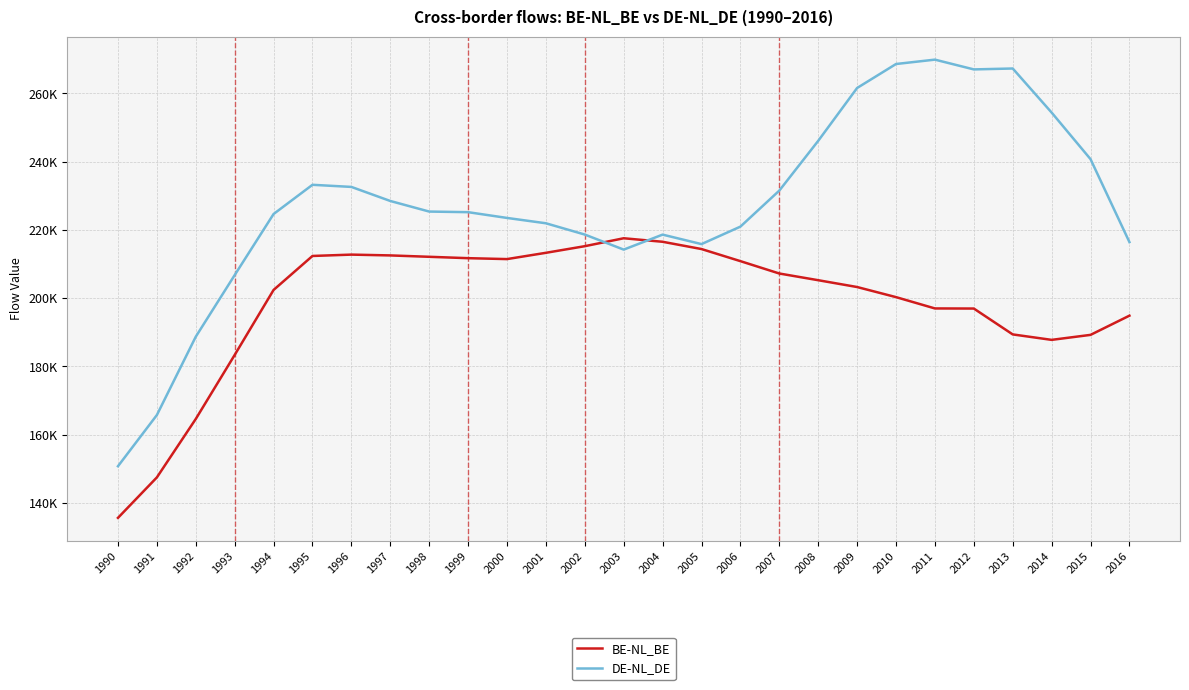

Where does the DE-NL_DE series first go above 225180?

1995